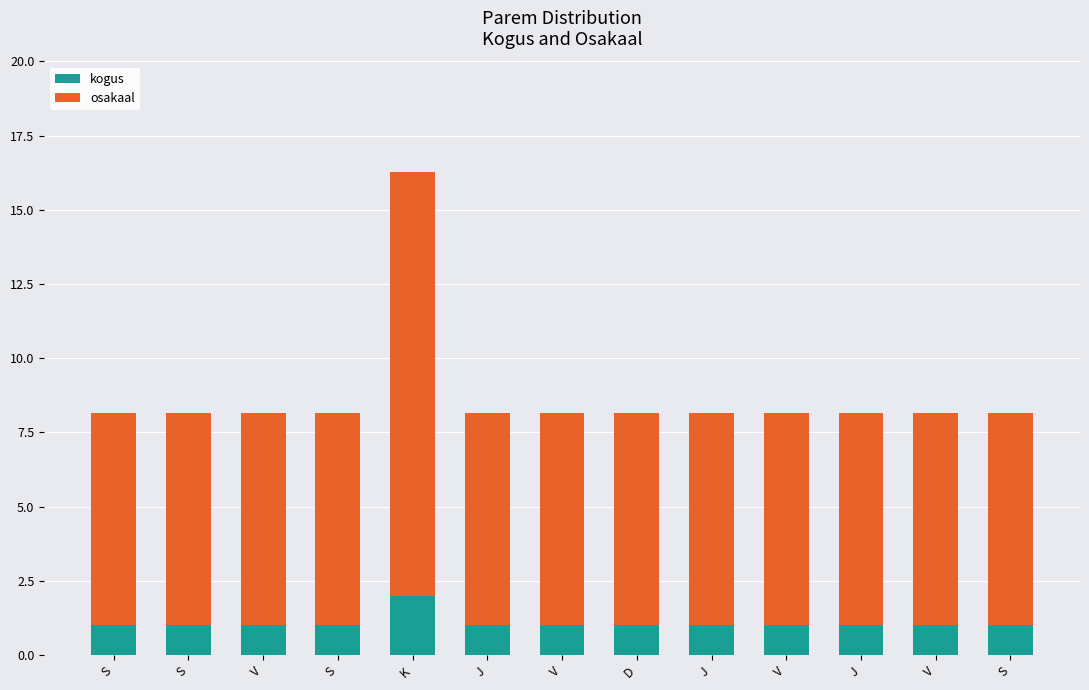

Does the chart contain any negative values?

No